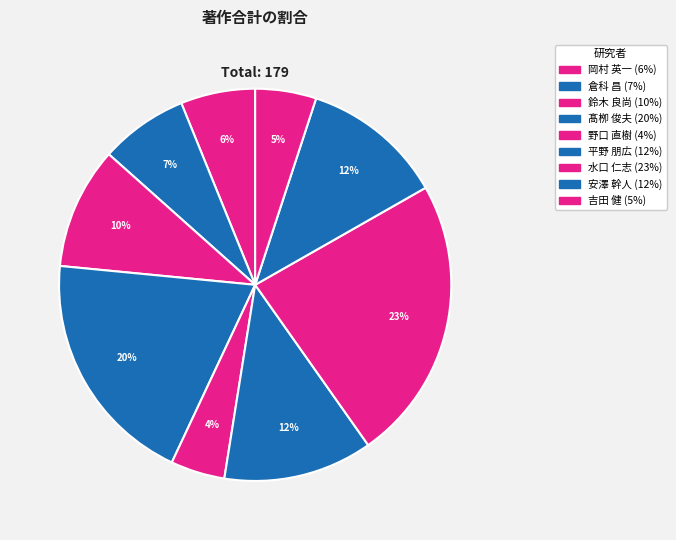

Count the number of slices in the pie.

9